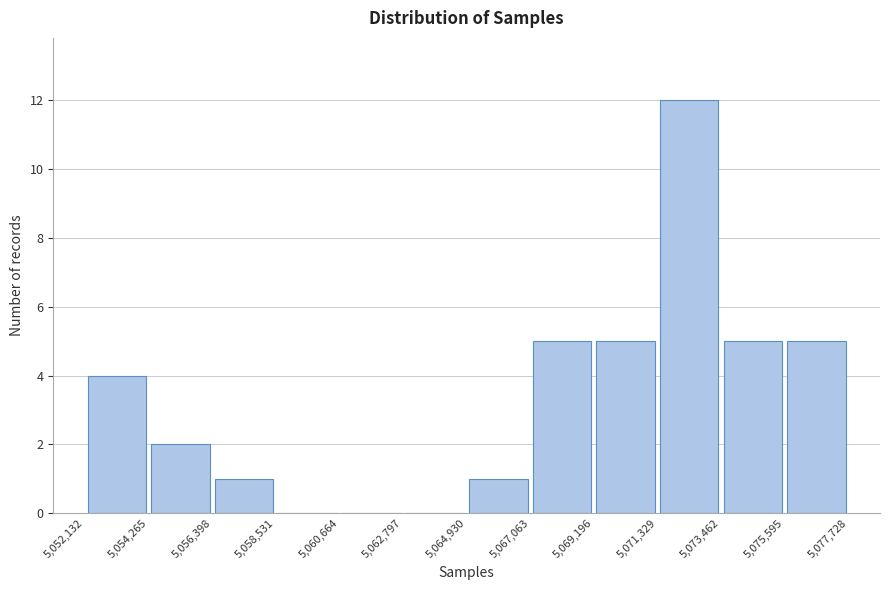

What is the height of the bar covering 5,054,265 to 5,056,398 on the x-axis? The values are not printed on the chart, so give them approximately, as read against the axis.

2